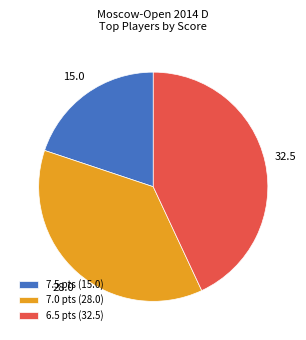

Do 7.0 pts (28.0) and 7.5 pts (15.0) together represent more than half of the pie?

Yes